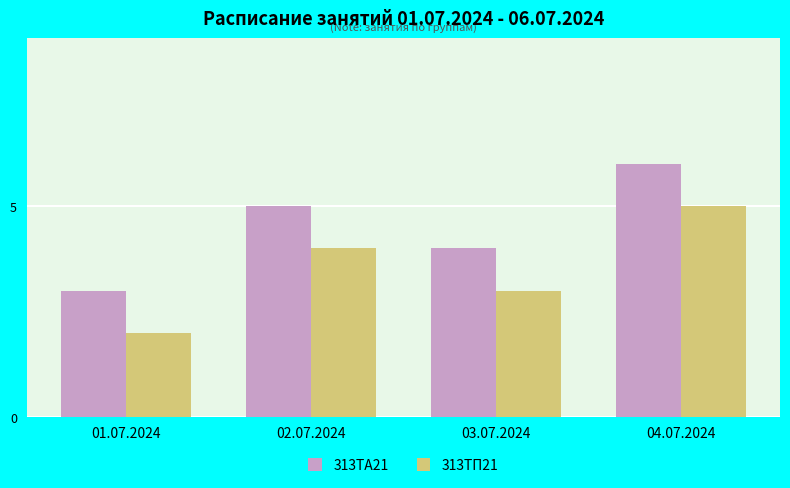

At which category is the sum across all series the highest?

04.07.2024